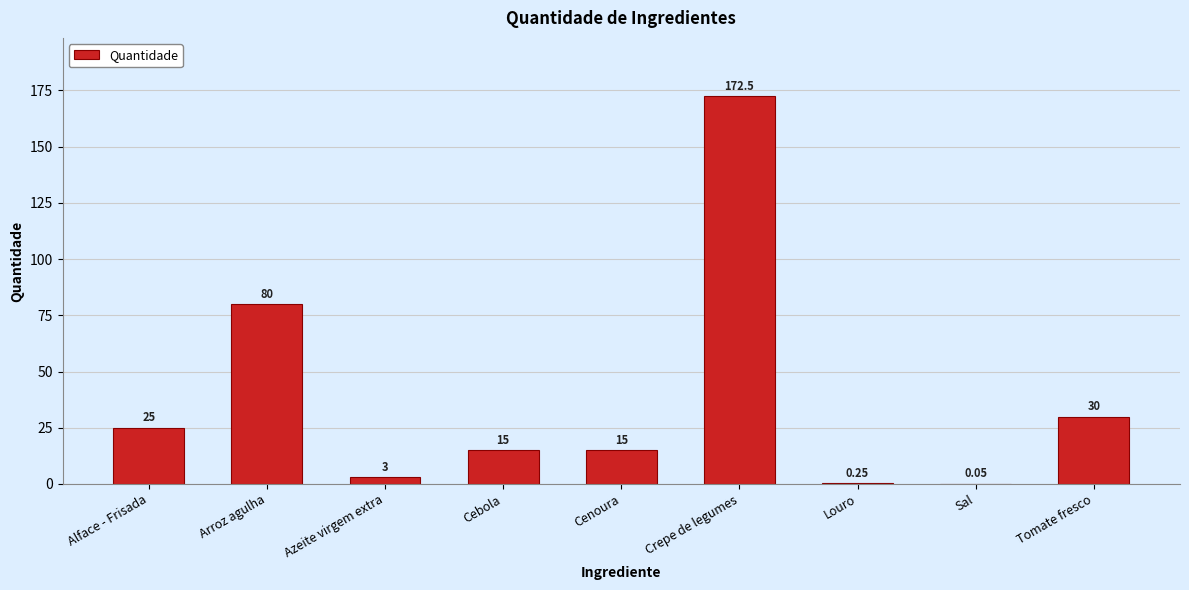

What is the maximum value shown in the chart?

172.5